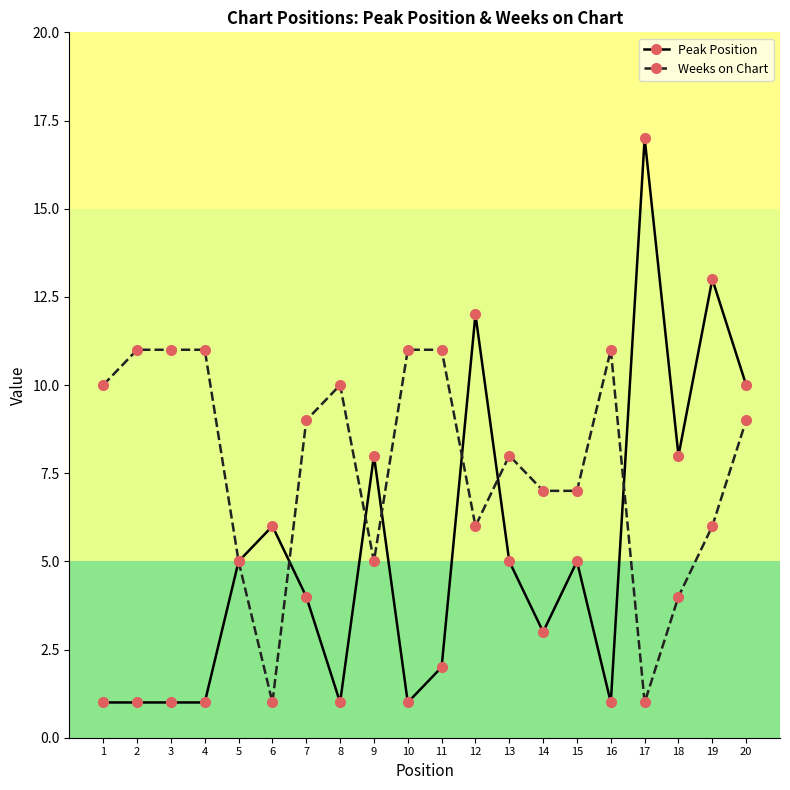

At 14, list the series in order from smallest to largest.

Peak Position, Weeks on Chart